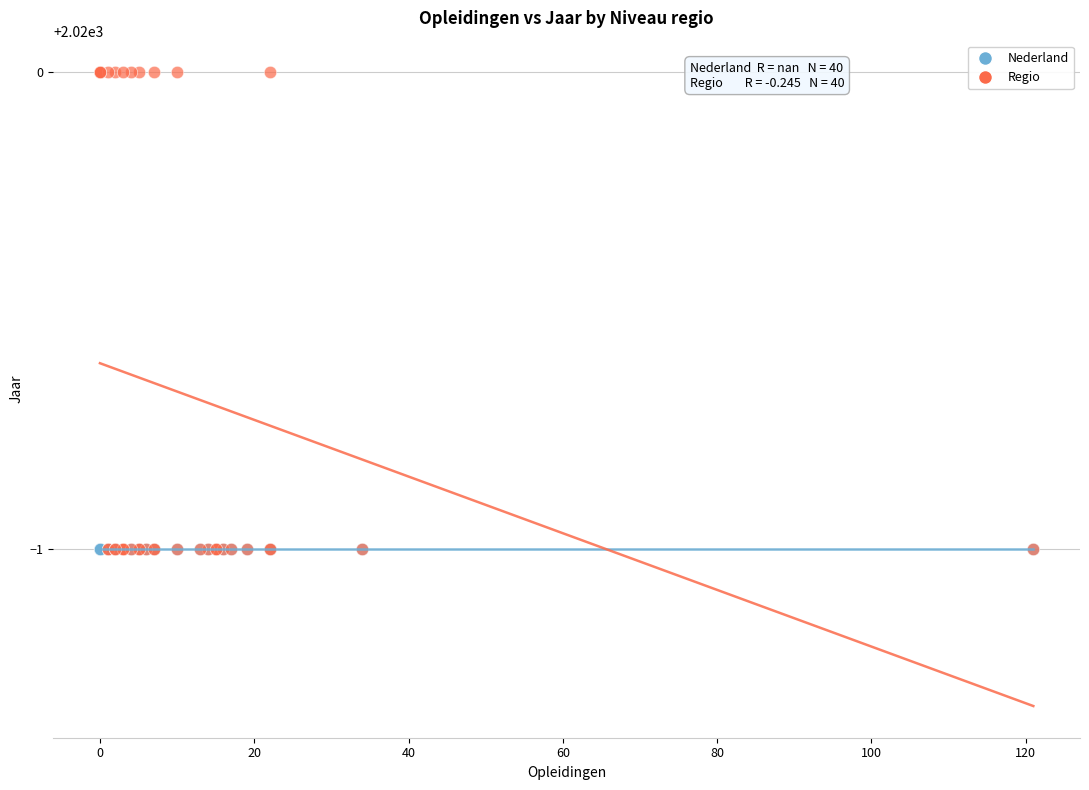

Which series reaches the maximum Y coordinate?

Regio